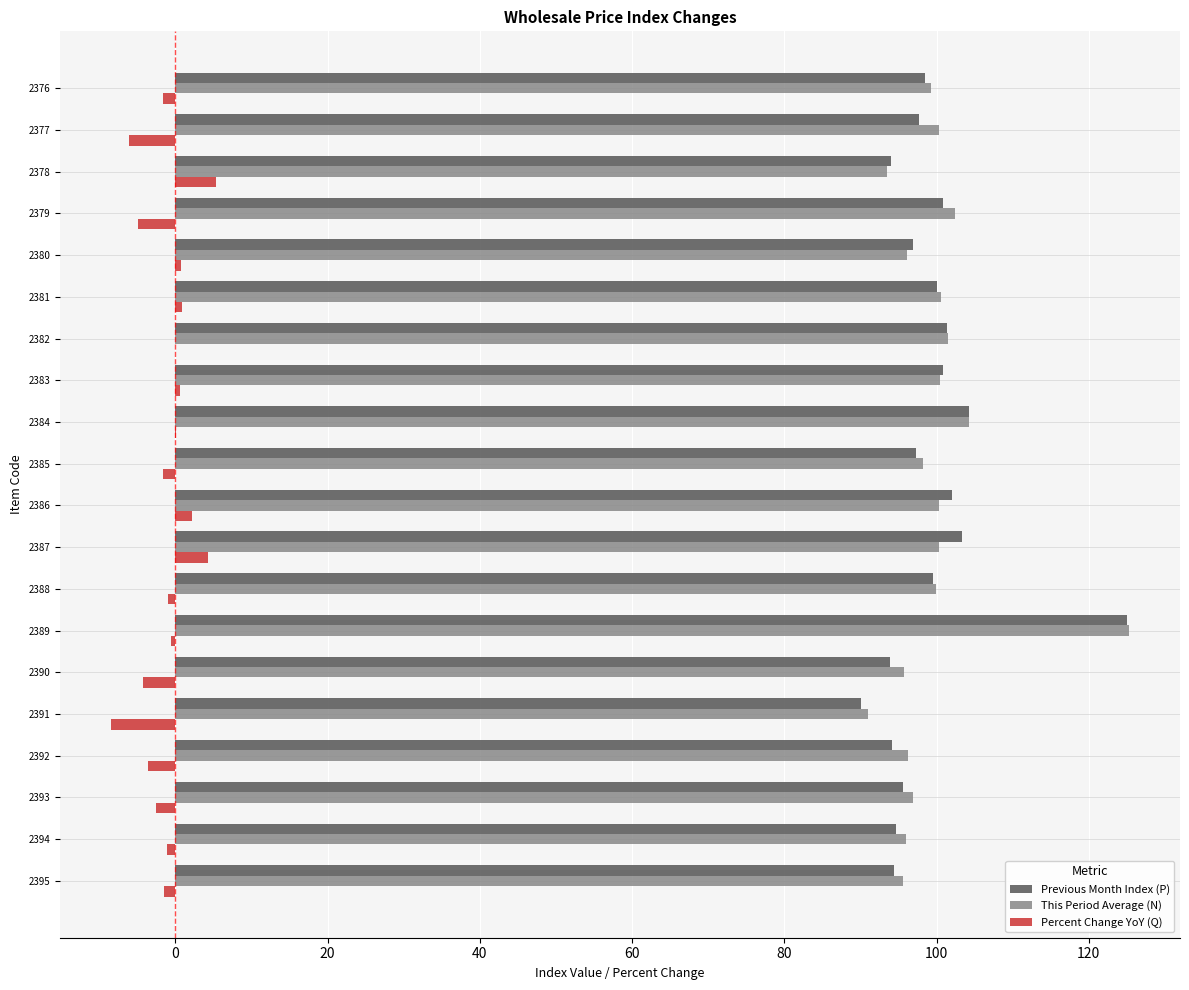

Which category has the highest value in the Previous Month Index (P) series?

2389